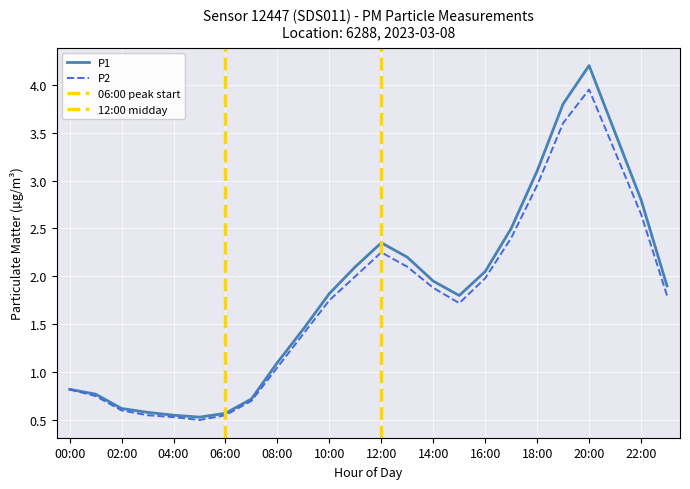

Between 04:00 and 18:00, which series saw the biggest shift?

P1